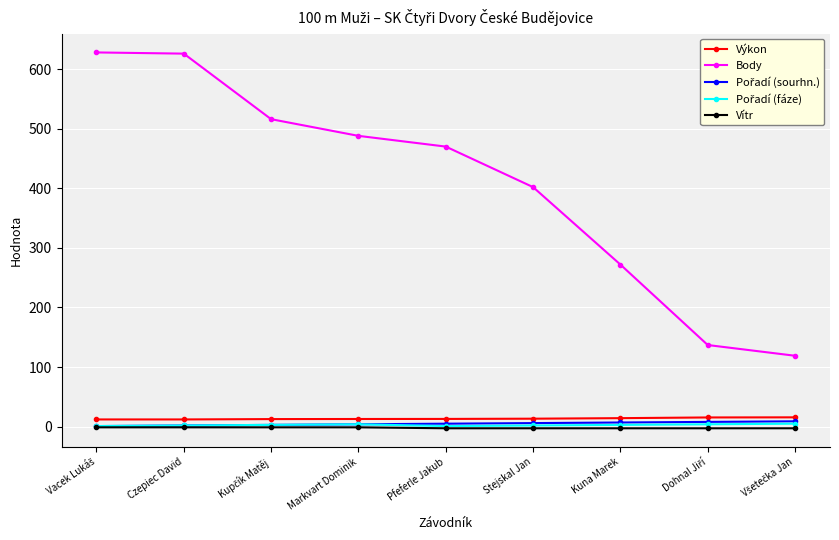

What is the greatest value displayed?

628.0